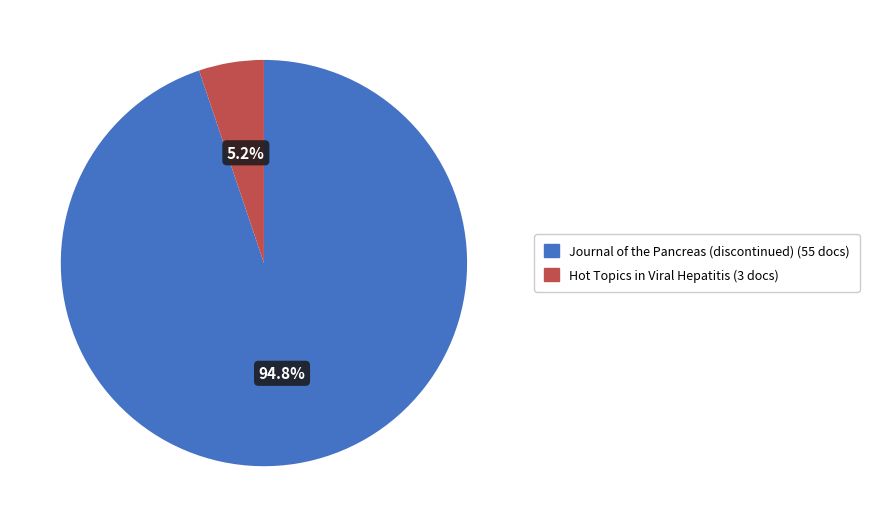

To the nearest percent, what portion does Hot Topics in Viral Hepatitis represent?

5%